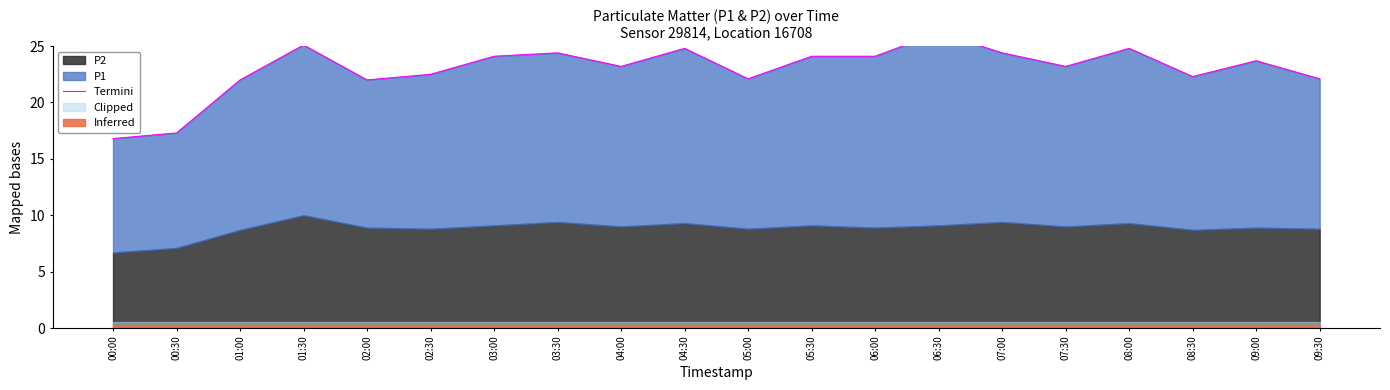

What is the label of the 1st point from the left?

00:00